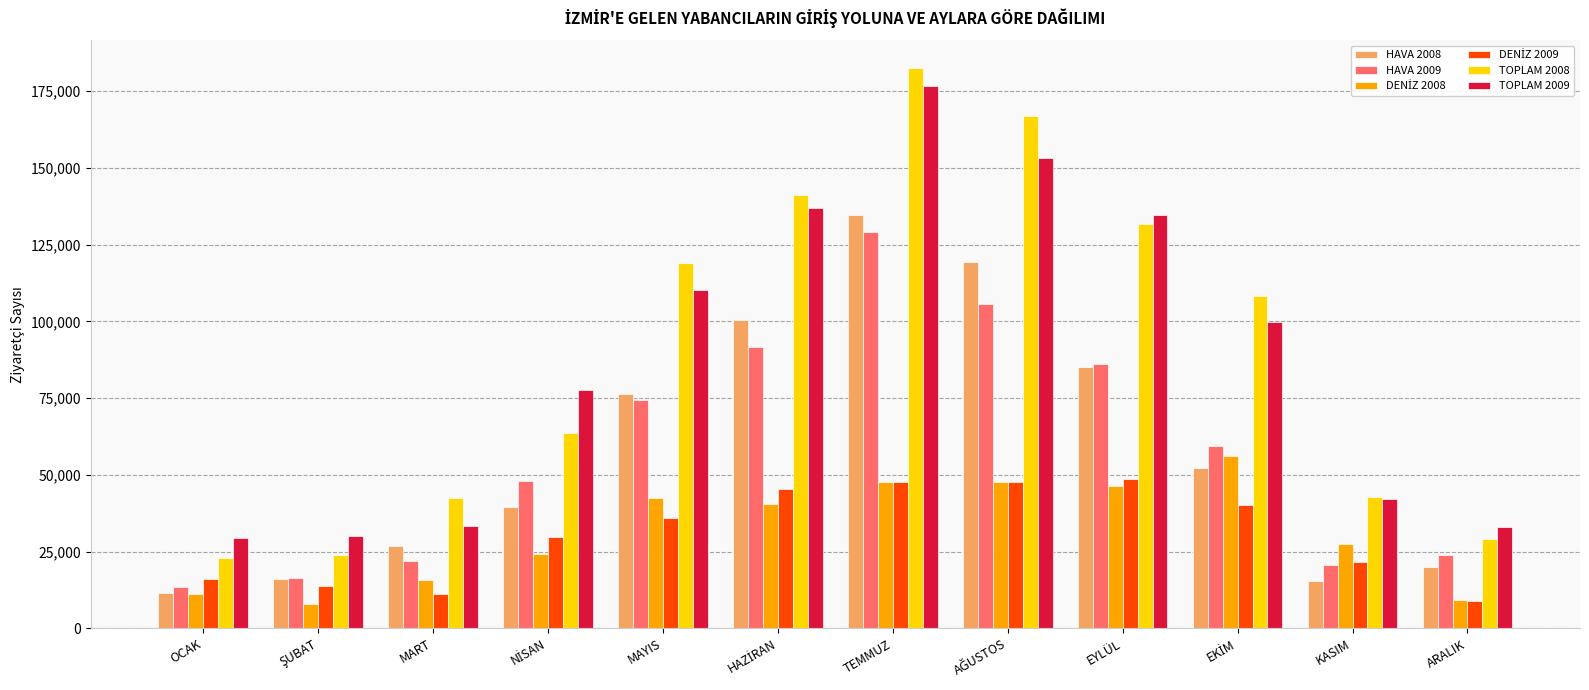

At which label does HAVA 2008 reach its minimum?

OCAK